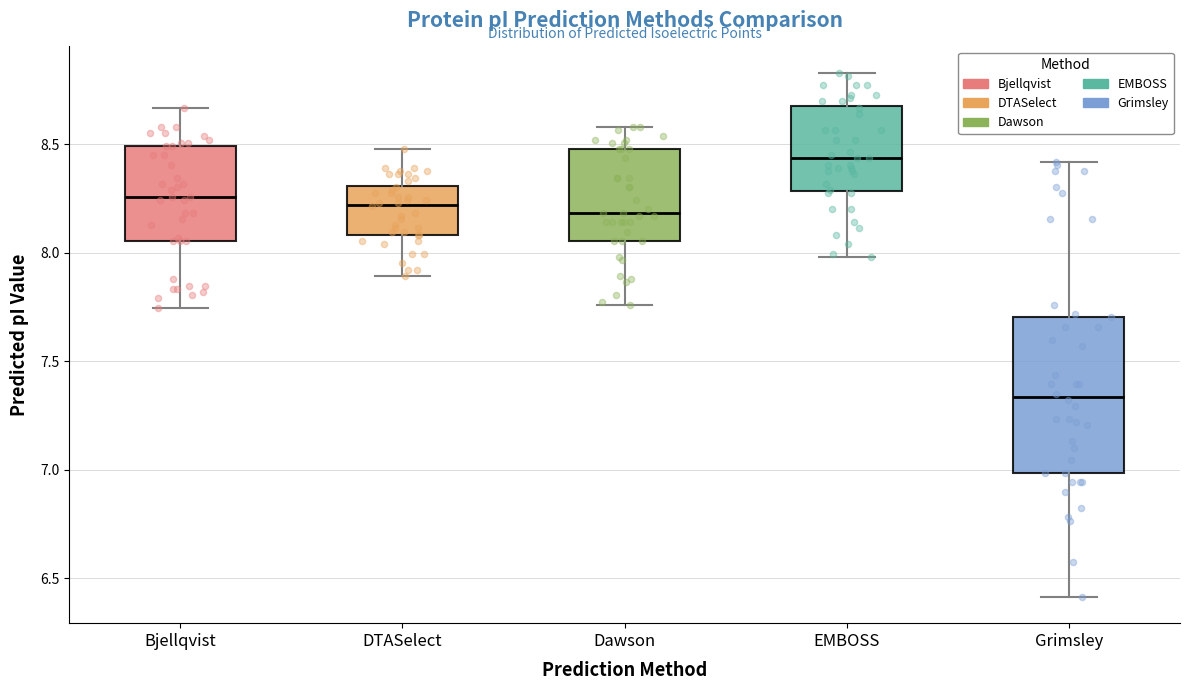

Reading left to right, read every box against the y-axis: the position of its median line, the range the box covers, and the ends of its whiskers. The values are not printed on the chart, so give them approximately, as read against the axis.

Bjellqvist: median 8.25, box 8.05 to 8.50, whiskers 7.75 to 8.65
DTASelect: median 8.20, box 8.10 to 8.30, whiskers 7.90 to 8.50
Dawson: median 8.20, box 8.05 to 8.50, whiskers 7.75 to 8.60
EMBOSS: median 8.45, box 8.30 to 8.70, whiskers 8.00 to 8.85
Grimsley: median 7.35, box 7.00 to 7.70, whiskers 6.40 to 8.40